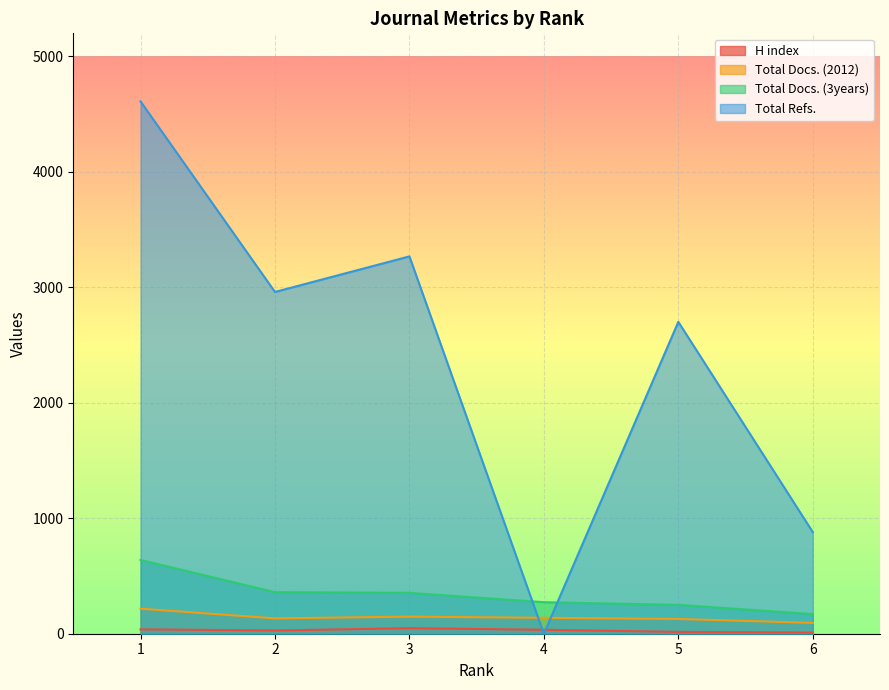

Where is the first local minimum for H index?

2